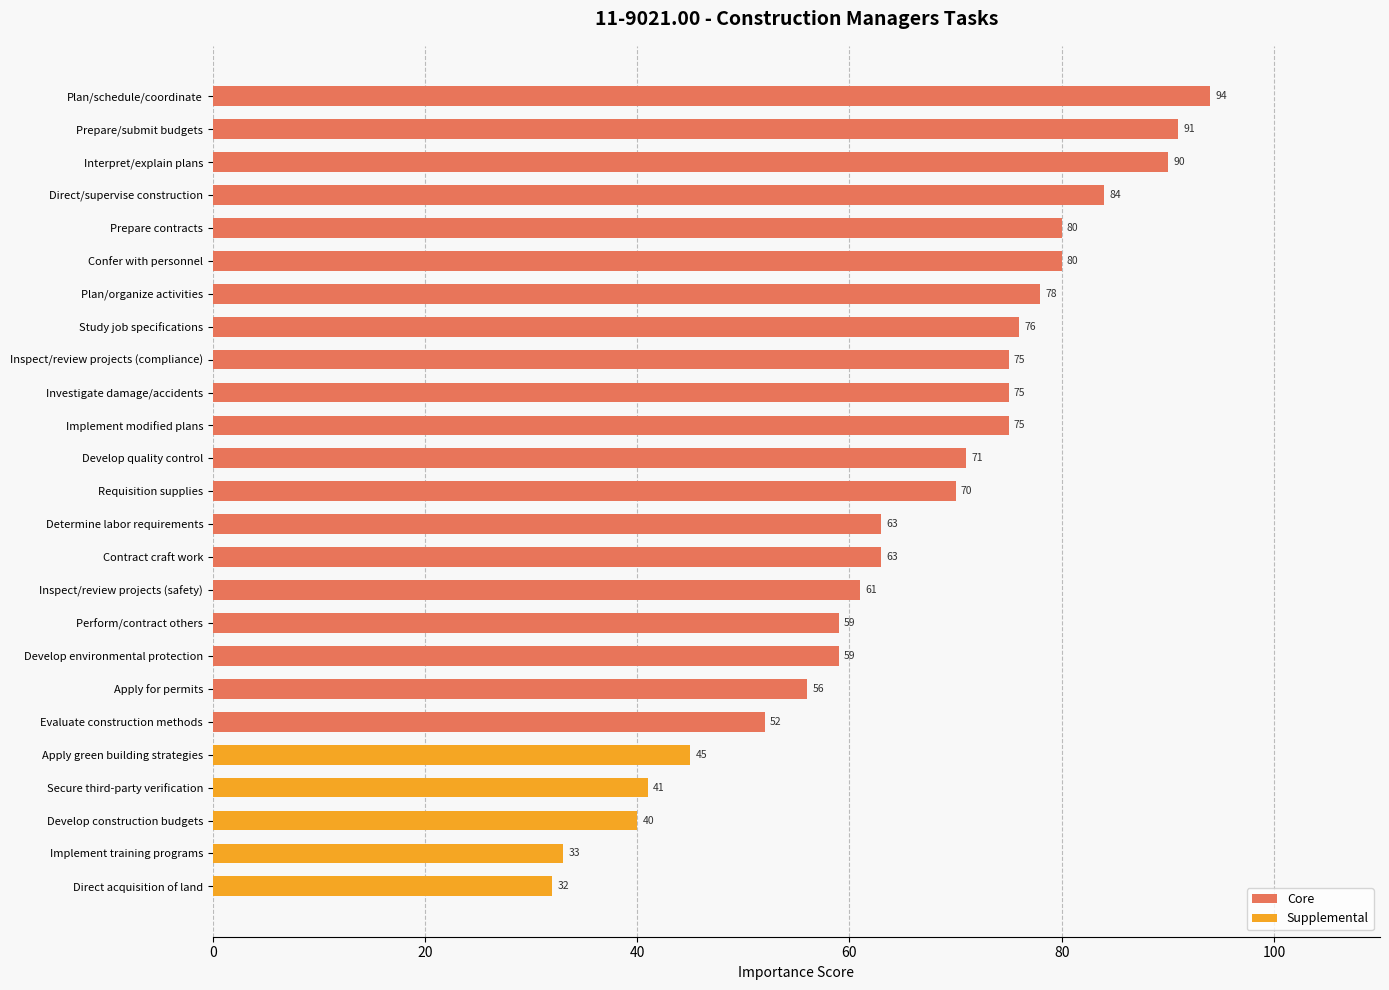

What is the approximate value at Prepare/submit budgets, to the nearest 5?

90